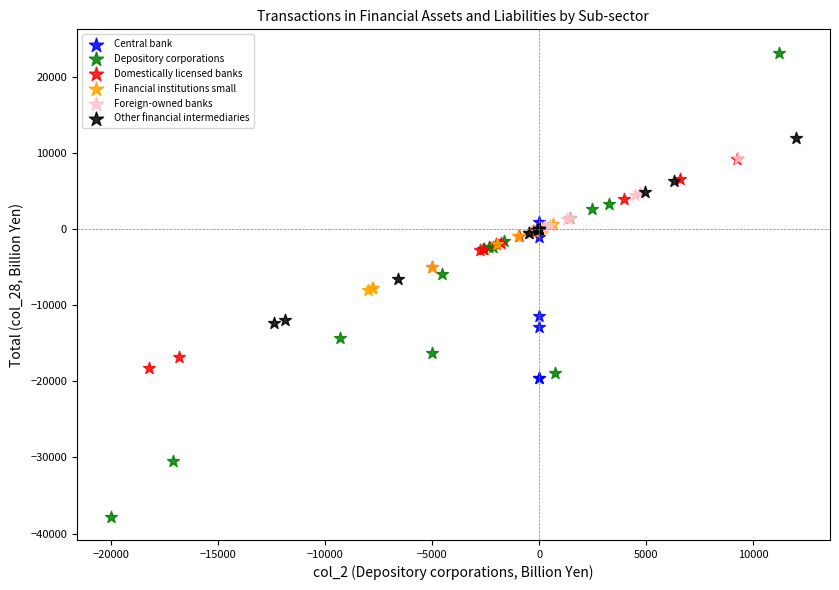

Which series contains the lowest Y value?

Depository corporations